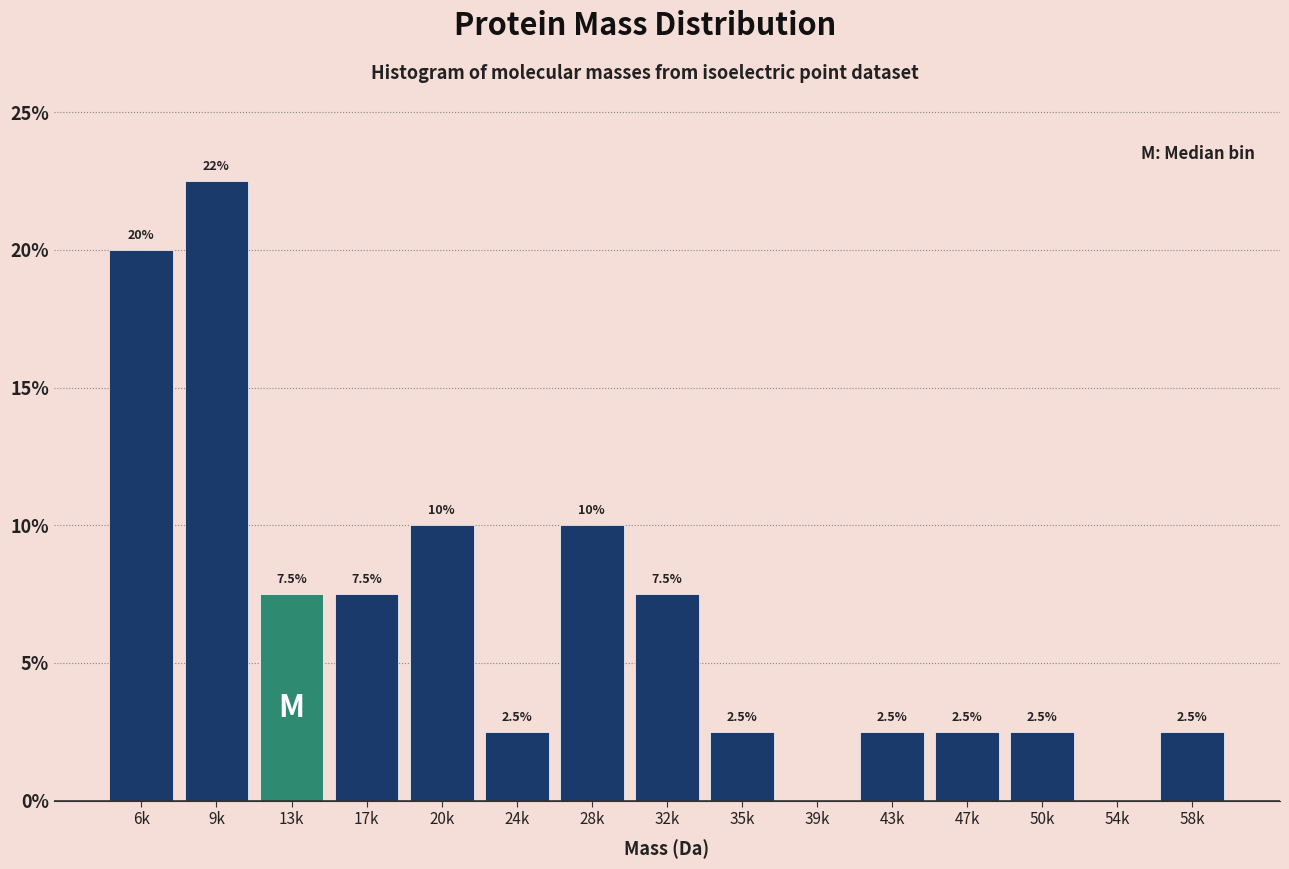

Reading left to right, list all the values displayed in this chart.

6k=20.0	9k=22.5	13k=7.5	17k=7.5	20k=10.0	24k=2.5	28k=10.0	32k=7.5	35k=2.5	39k=0.0	43k=2.5	47k=2.5	50k=2.5	54k=0.0	58k=2.5